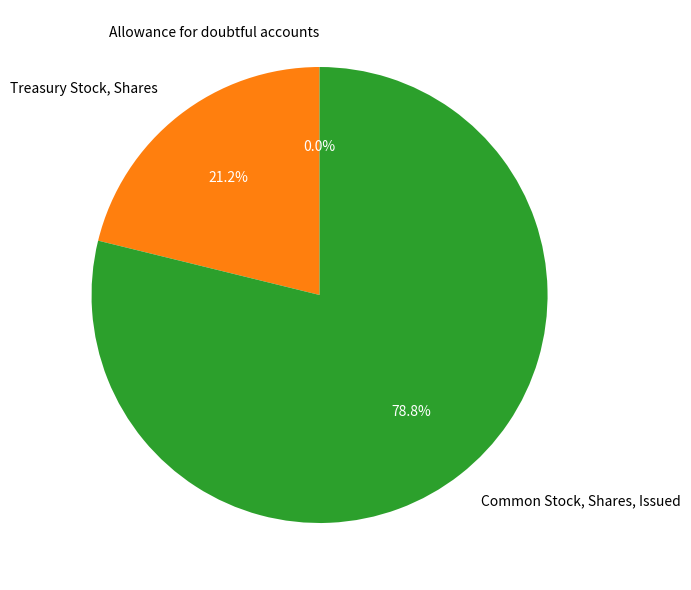

Which category has the biggest portion of the pie?

Common Stock, Shares, Issued